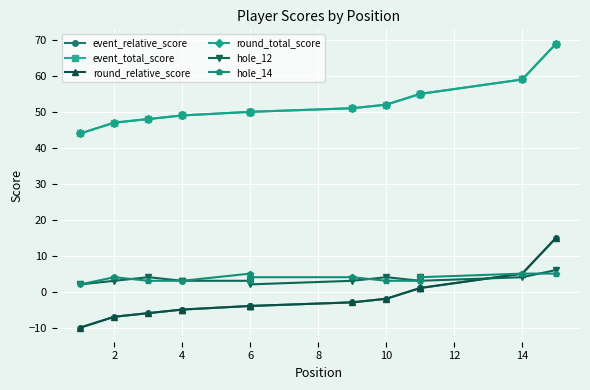

Is the value of event_relative_score at 14 greater than the value of round_total_score at 2?

No